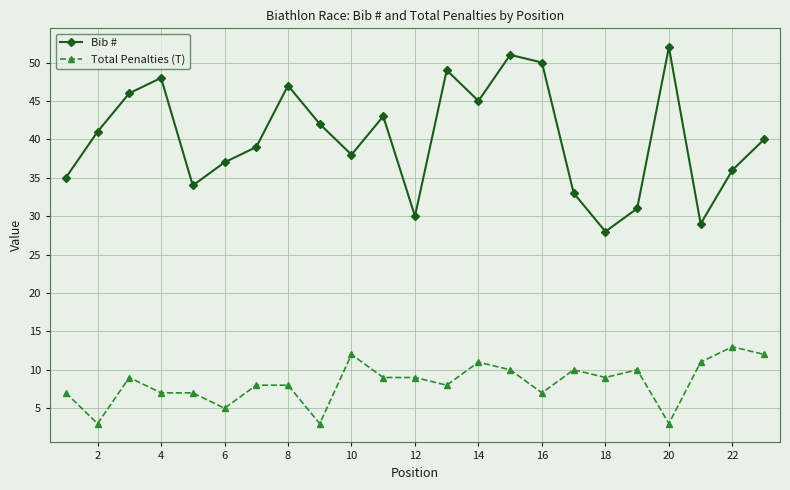

True or false: Bib # and Total Penalties (T) cross at least once.

False